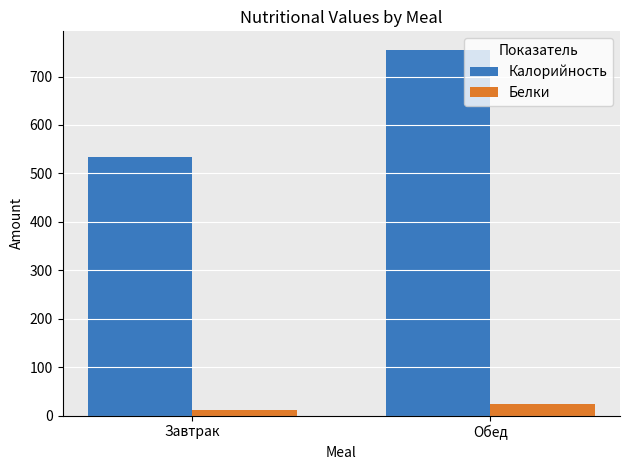

What is the spread (max minus min) of values at Завтрак?

522.0